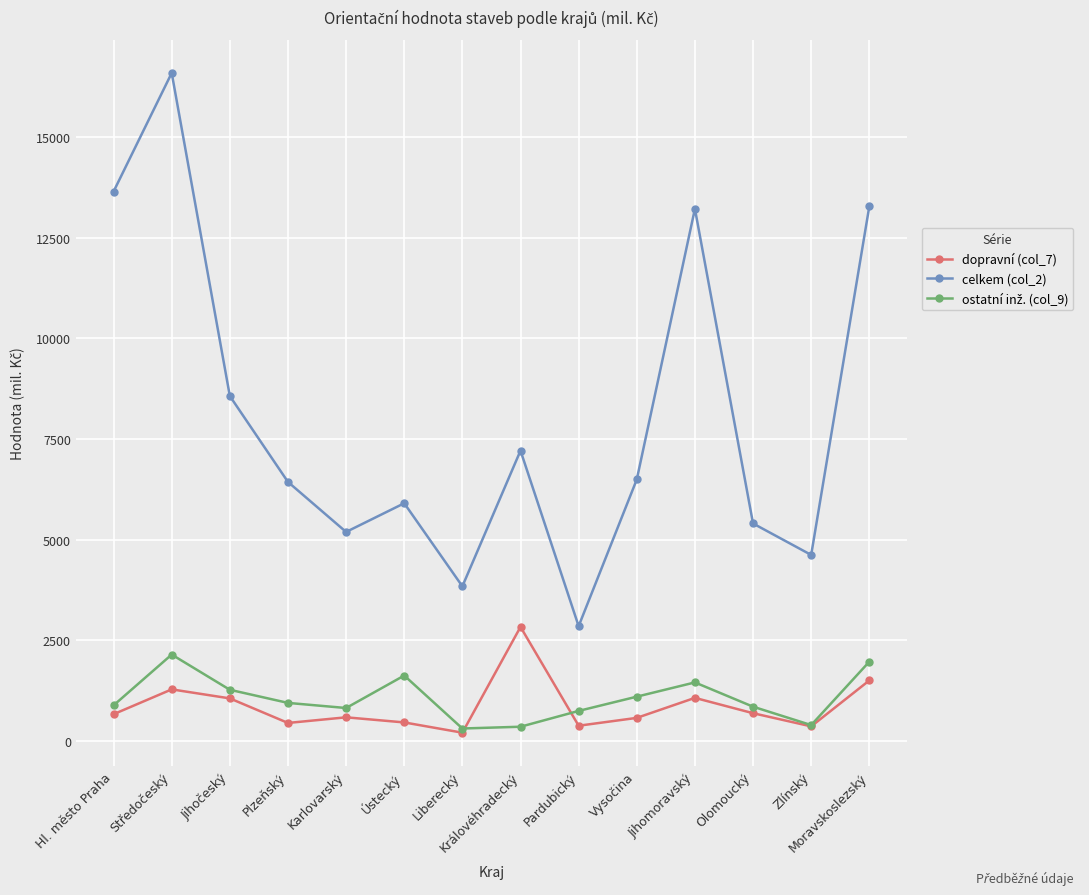

Does the chart have visible grid lines?

Yes